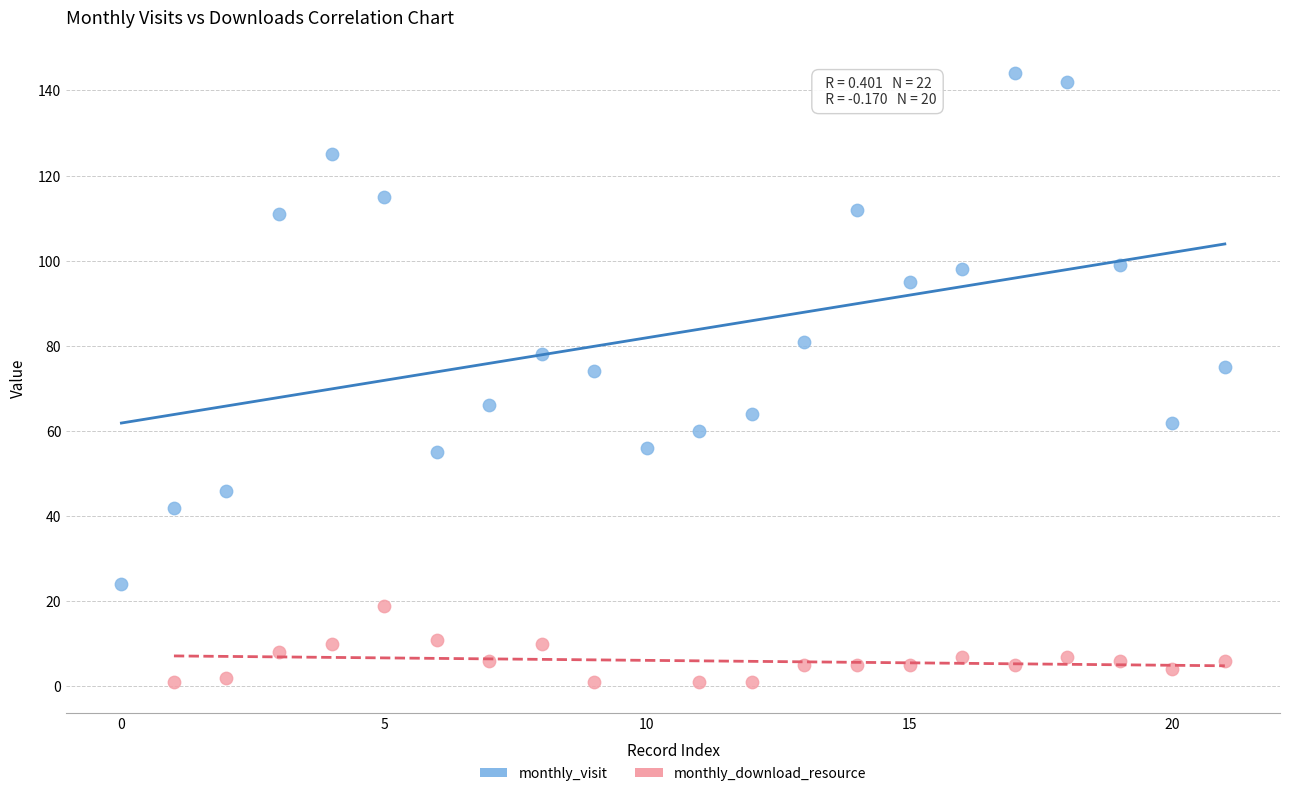

Which series contains the highest Y value?

monthly_visit